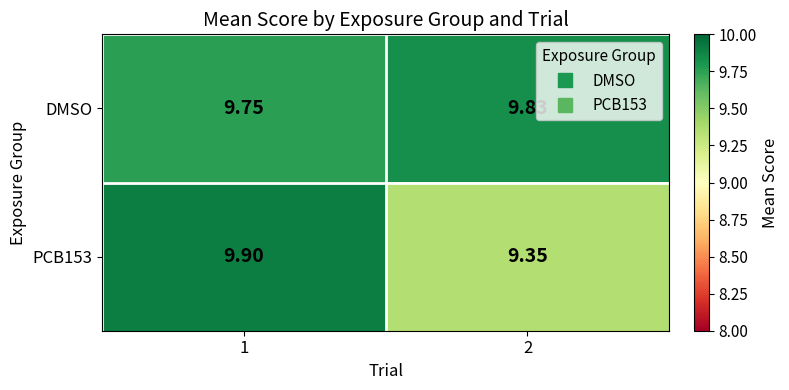

Which series has the largest total across all categories?

DMSO